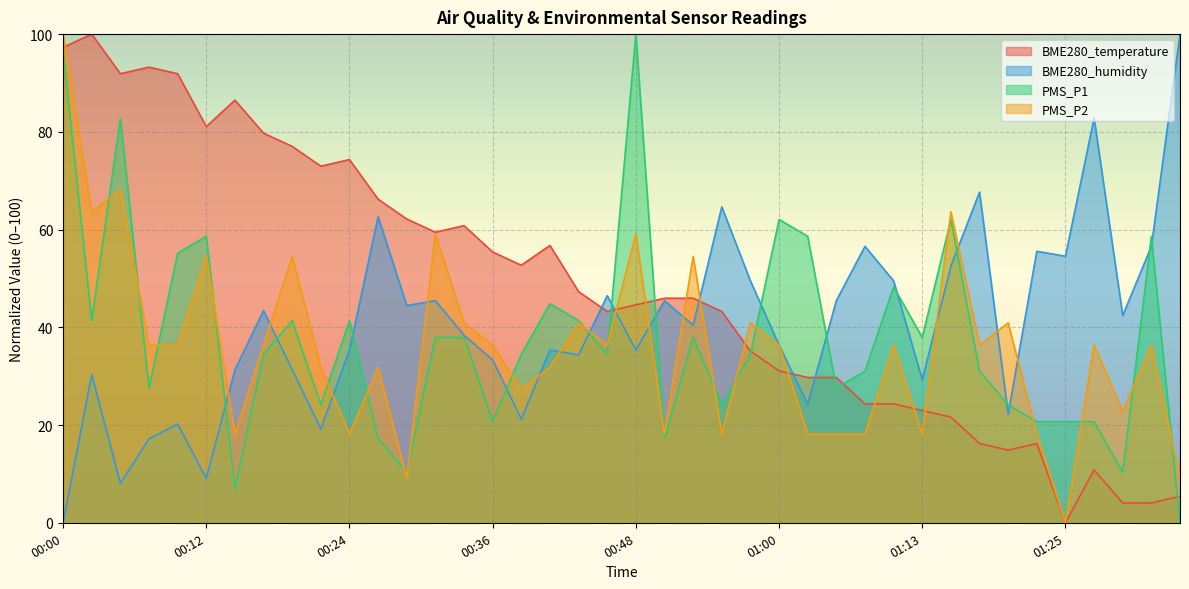

What is the spread (max minus min) of values at 01:15?

42.0